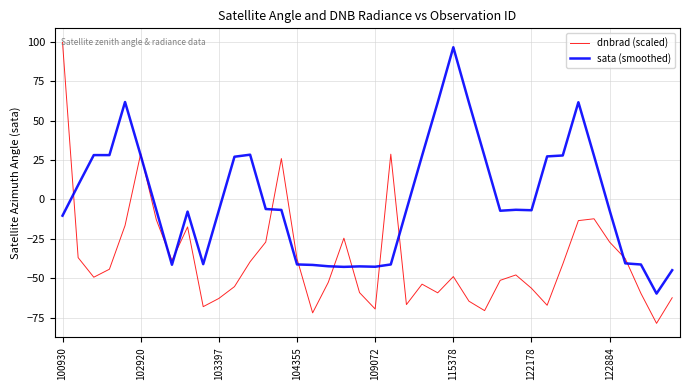

Which series has the largest total across all categories?

sata (smoothed)